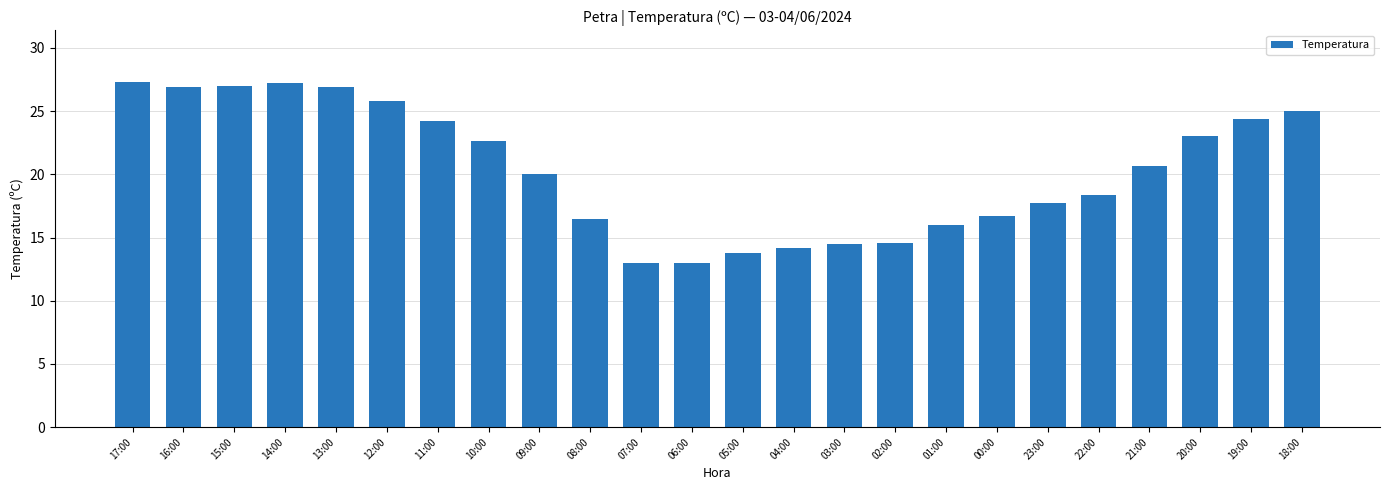

What is the sum of the values at 17:00 and 07:00?

40.3